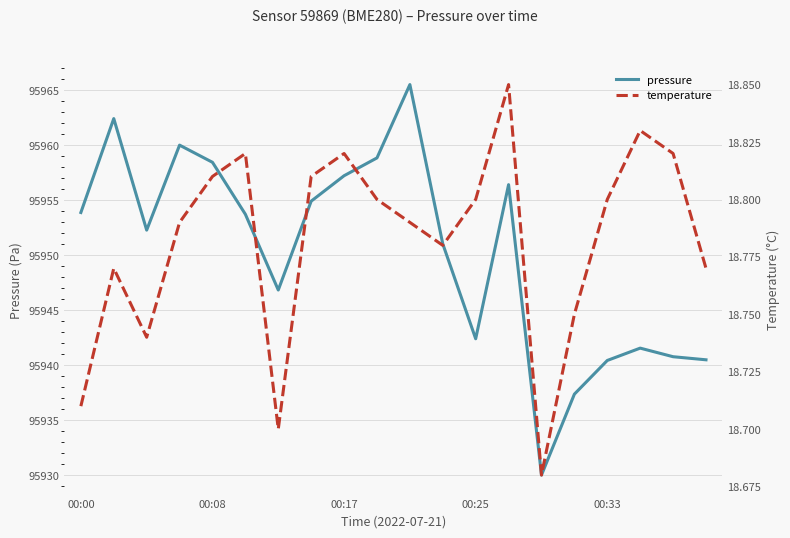

What is the lowest value of the pressure series?

95930.0